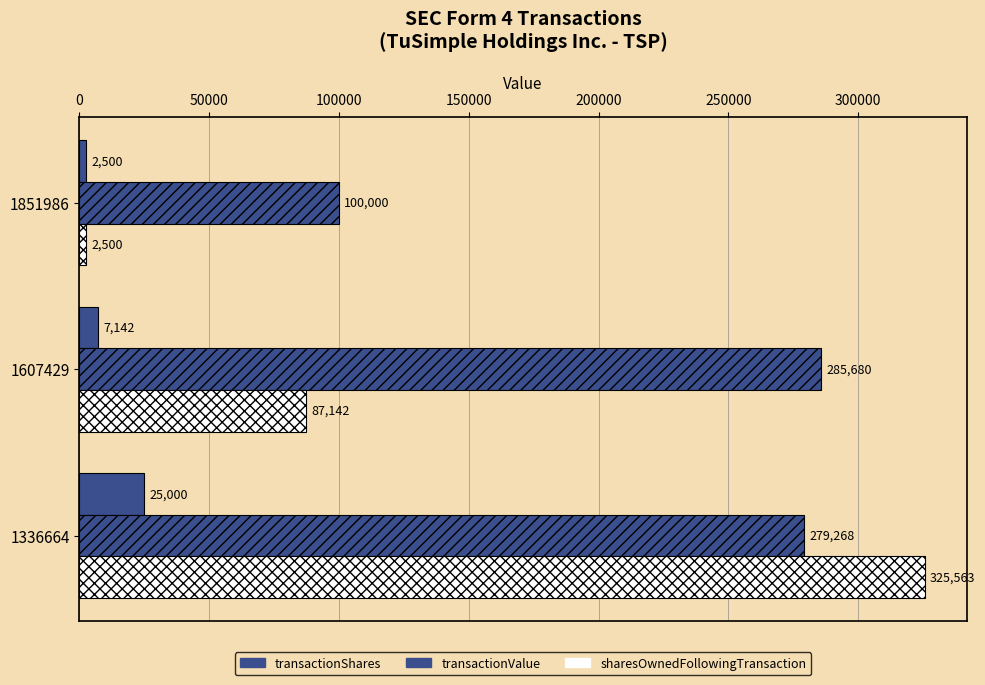

How many distinct data groups are displayed?

3